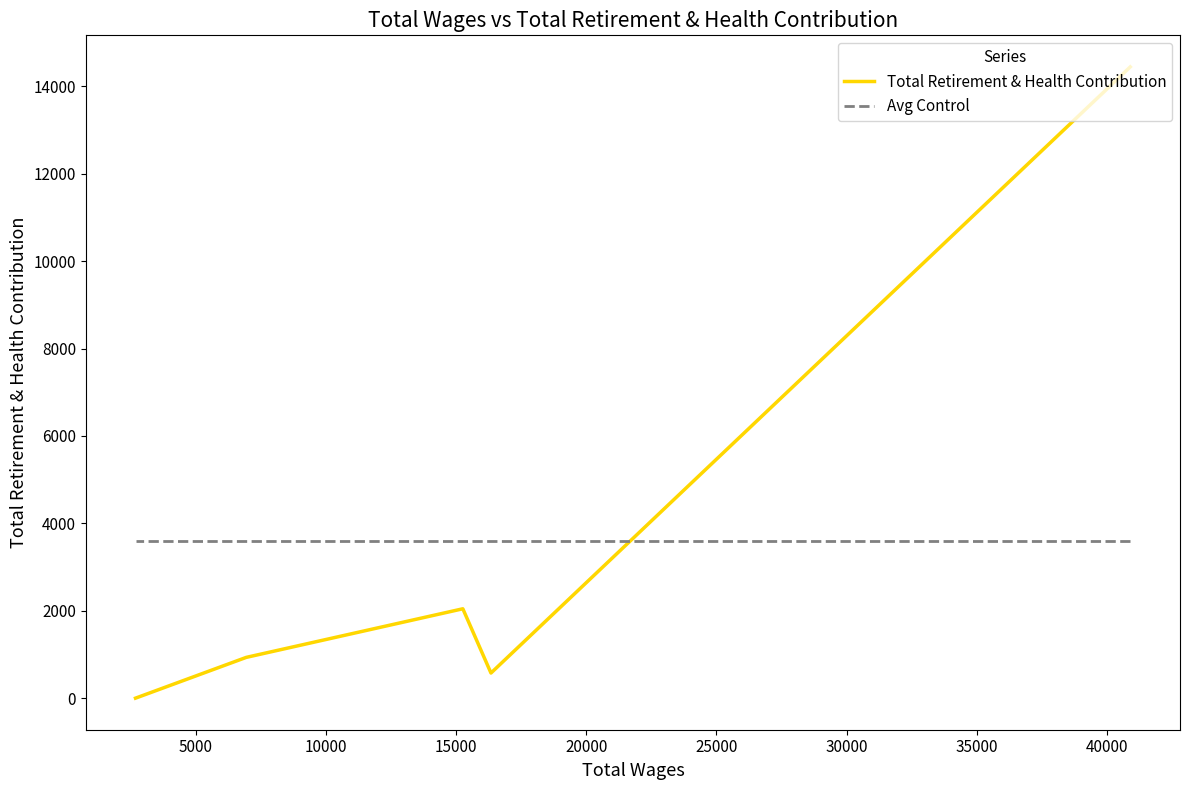

True or false: Avg Control has a value of 3599.4 at 15000.

True